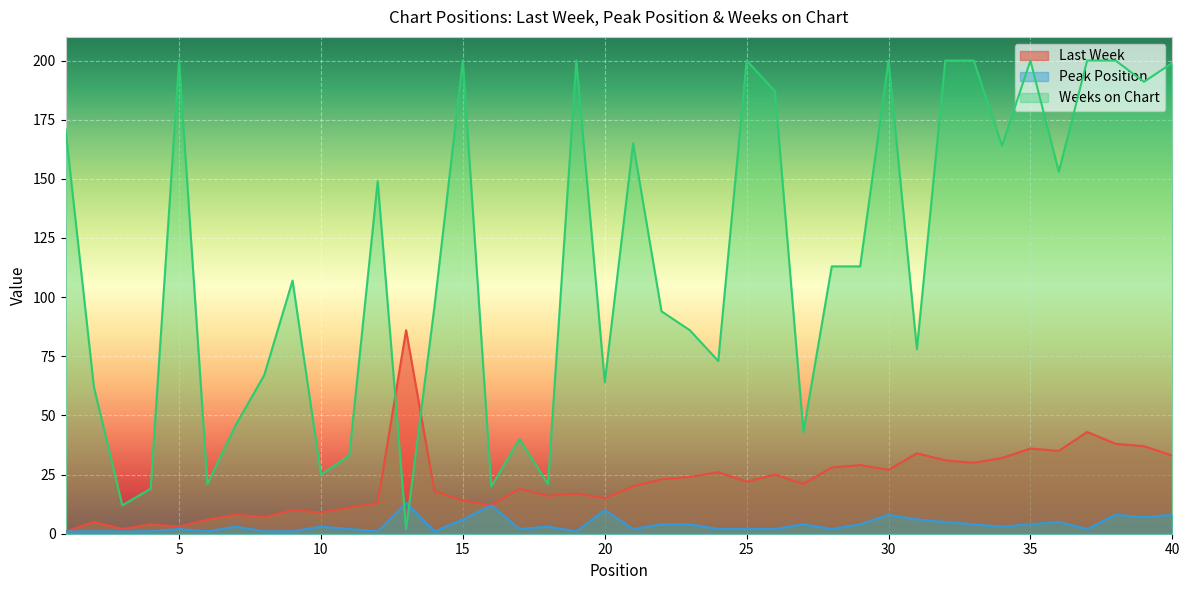

Rank the series at 15 from highest to lowest value.

Weeks on Chart, Last Week, Peak Position